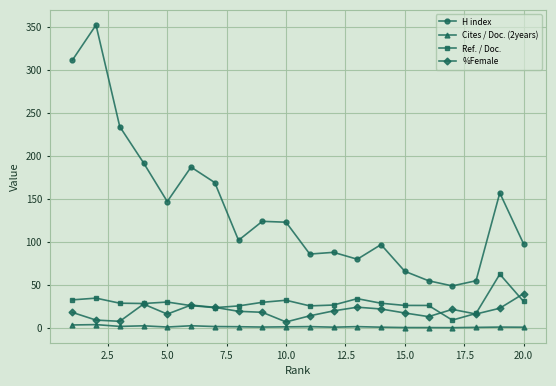

How many lines are shown in the chart?

4